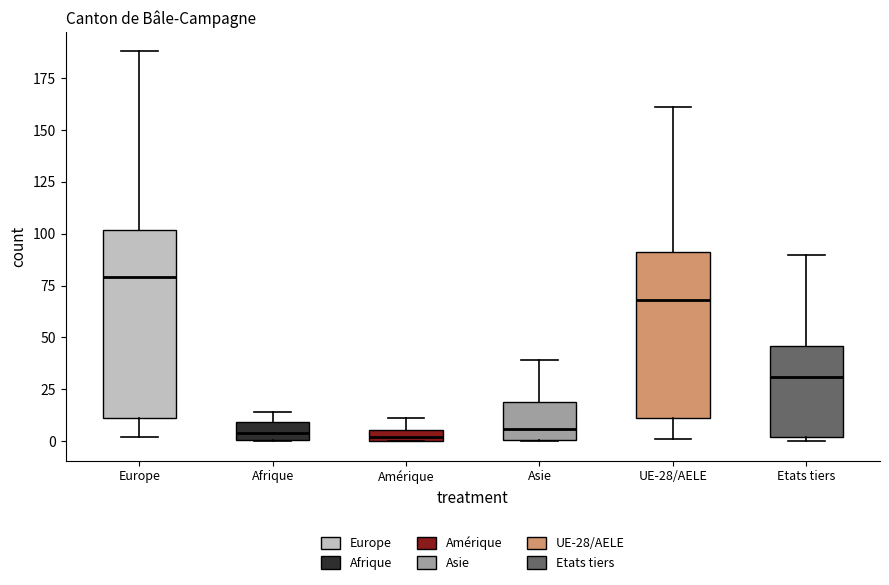

Where does the median line of the box for Asie sit on the y-axis? The values are not printed on the chart, so give them approximately, as read against the axis.

5